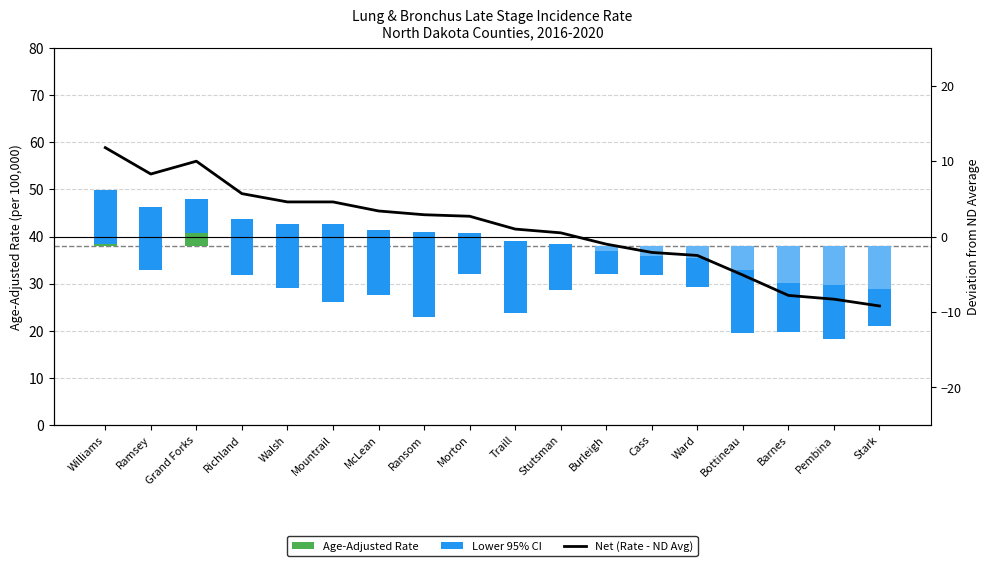

What position from the right is Ransom?

11